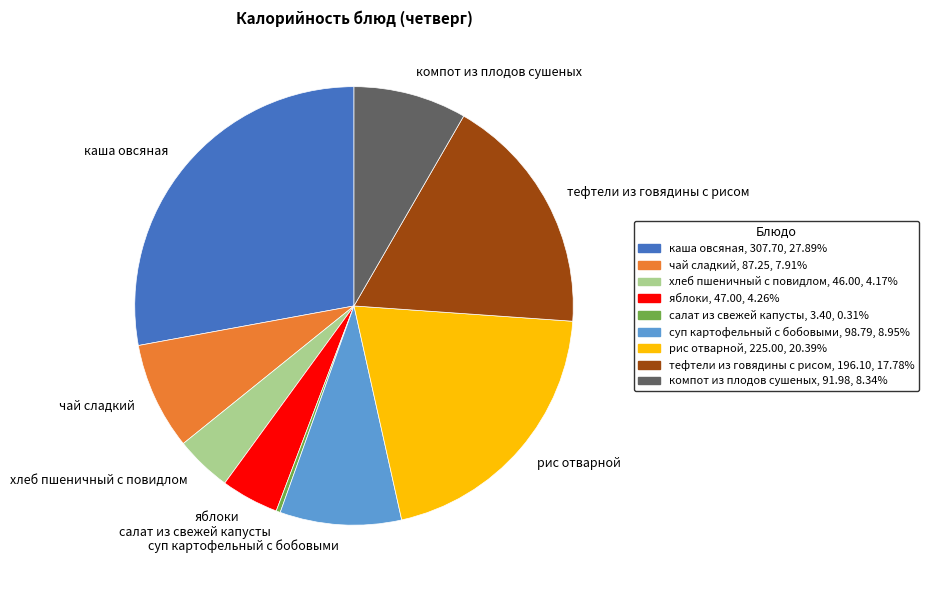

Does any single category account for the majority?

No